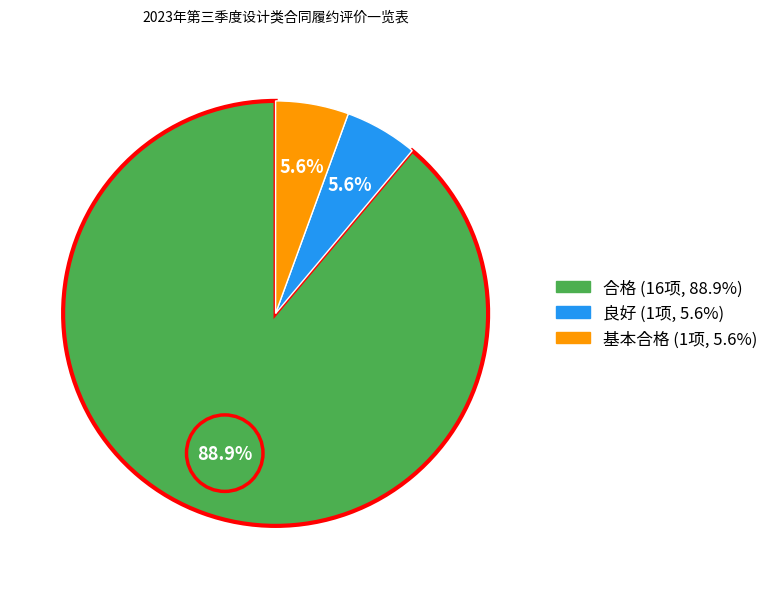

Does any single category account for the majority?

Yes